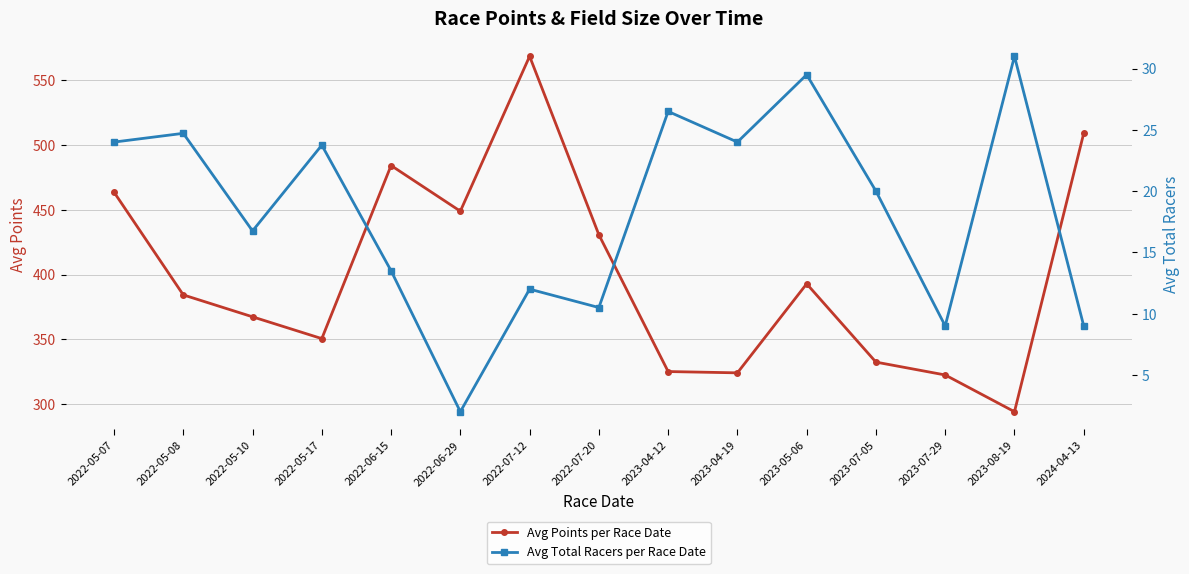

Does the chart display data point markers on the line(s)?

Yes